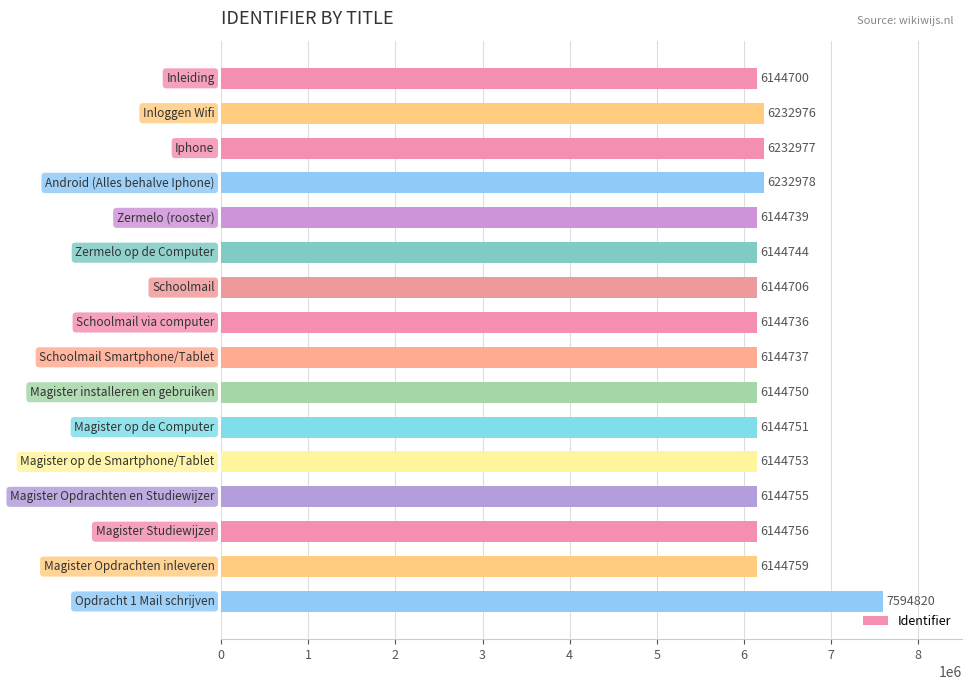

What is the difference between the second highest and second lowest values?

88272